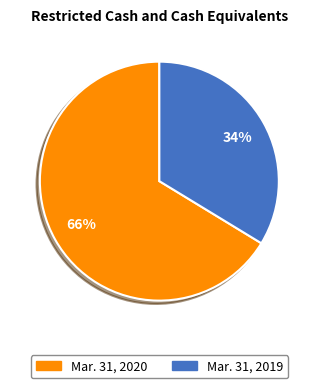

Is the sum of Mar. 31, 2019 and Mar. 31, 2020 greater than half?

Yes